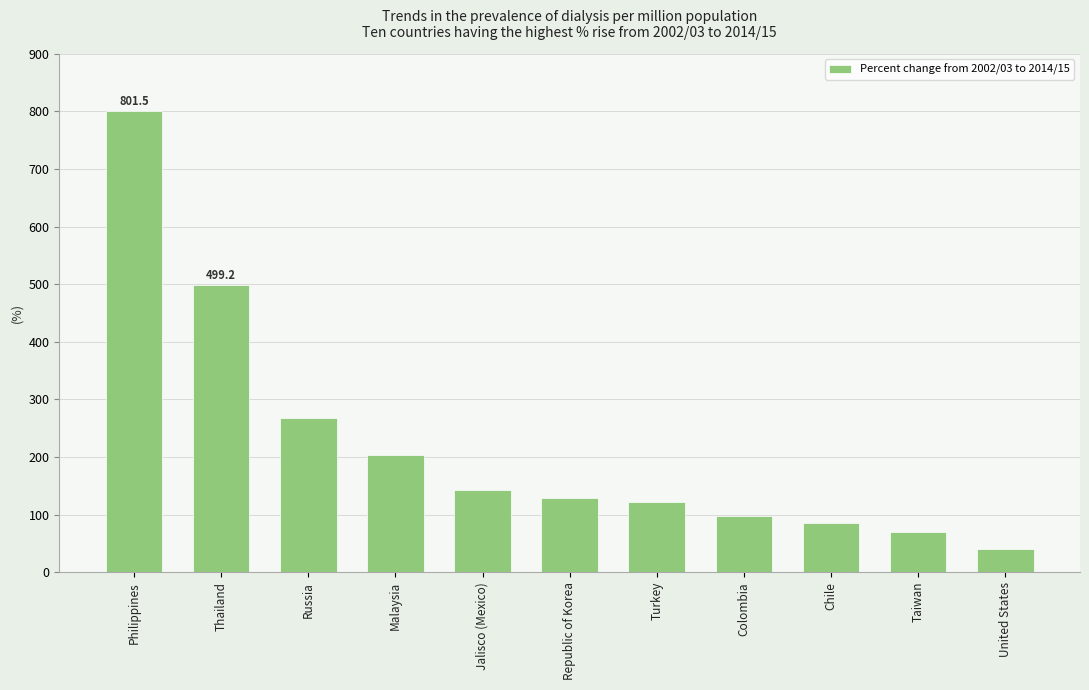

What is the smallest value displayed?

39.8